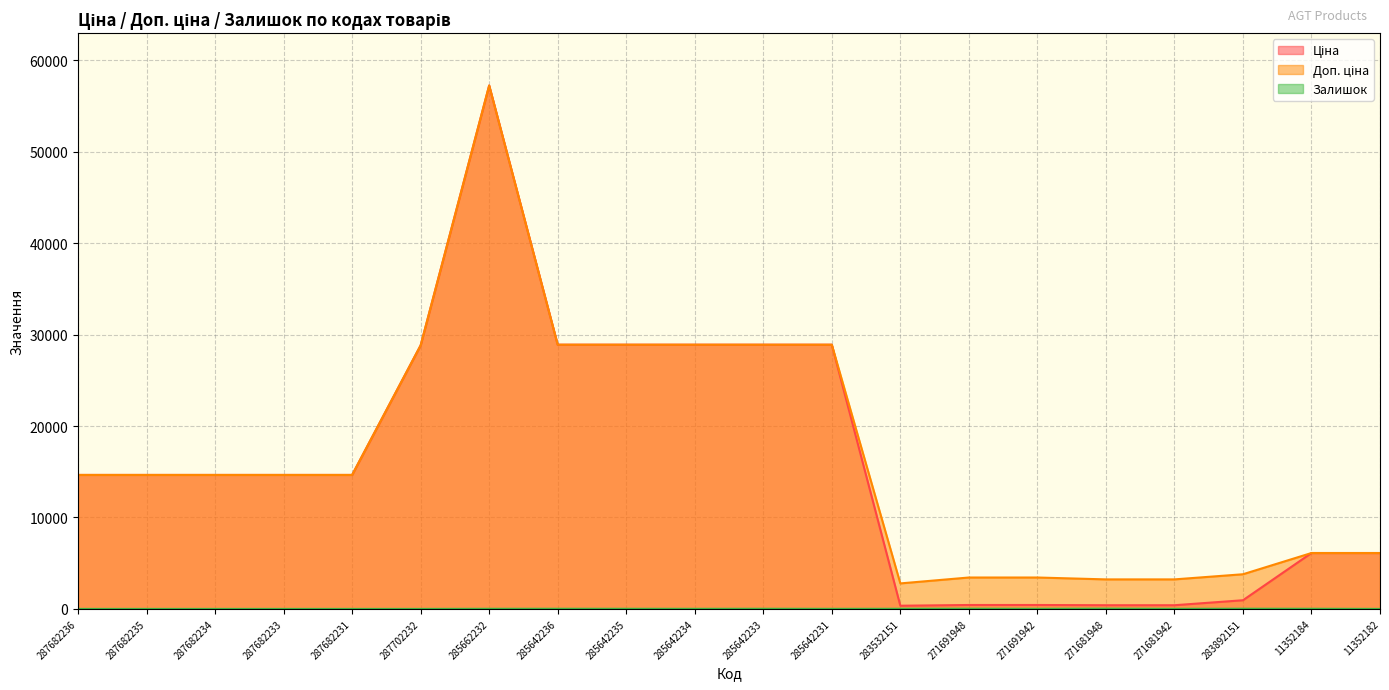

What is the sum of the Залишок values at 285642234 and 285642233?

28.0